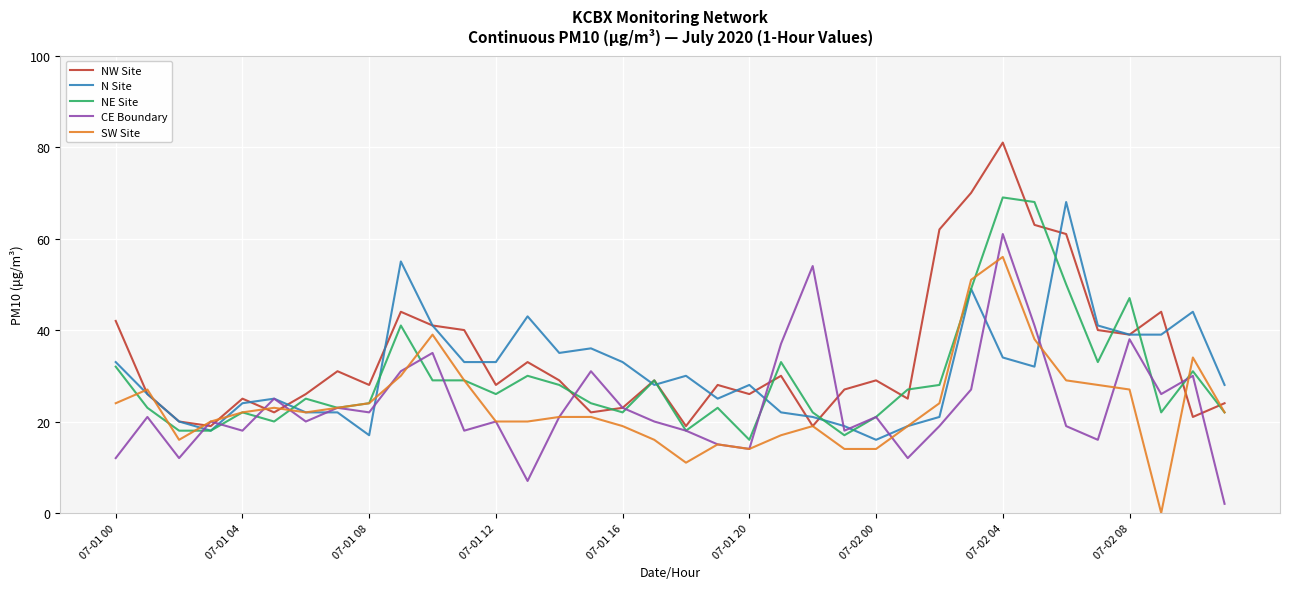

Does the chart display data point markers on the line(s)?

No